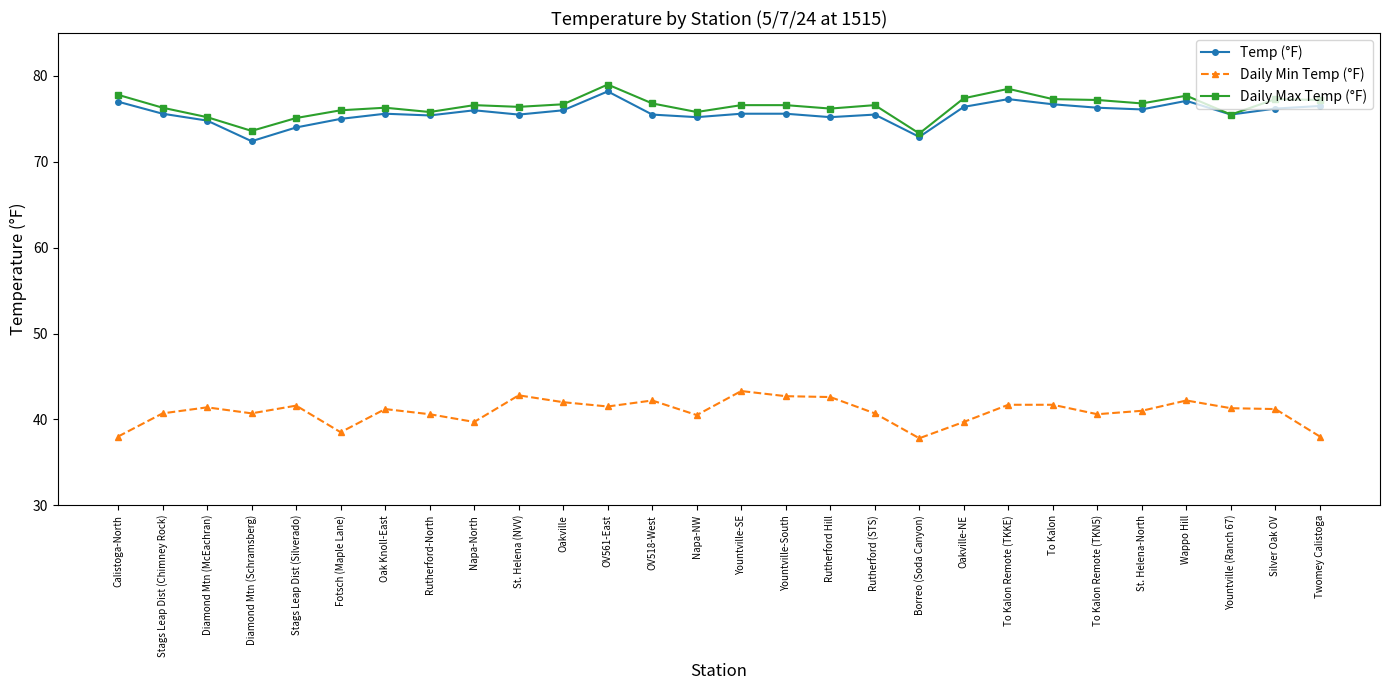

What is the label of the 14th point from the left?

Napa-NW